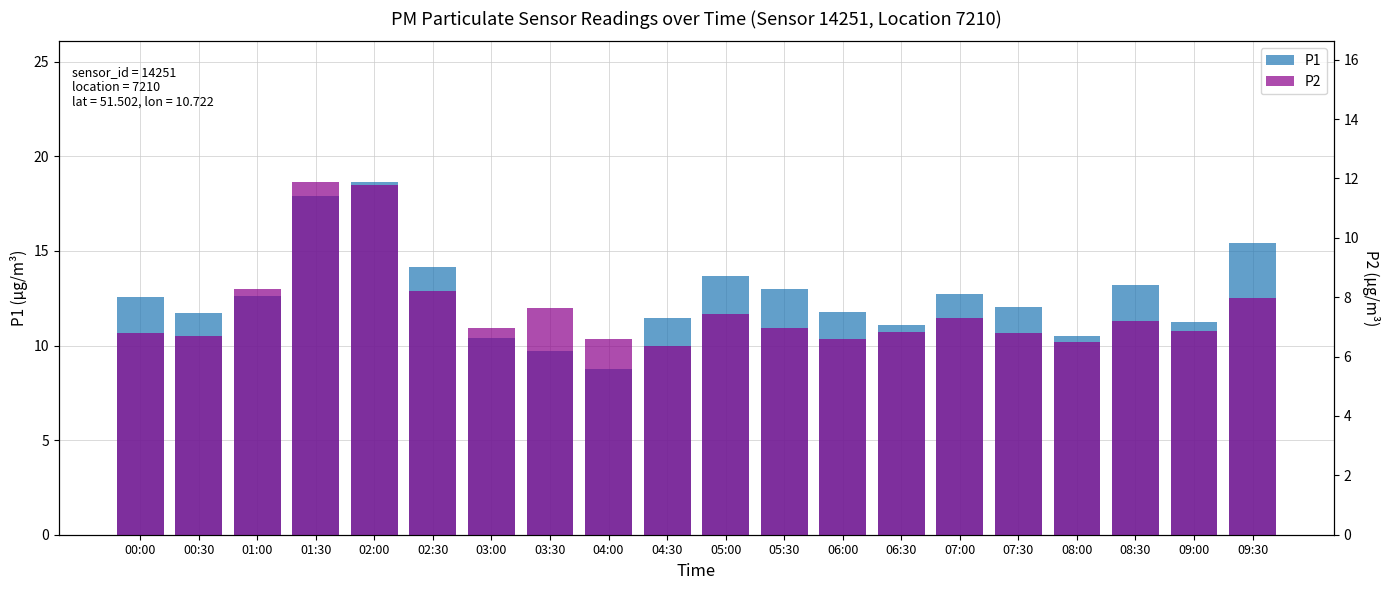

What position from the right is 09:00?

2